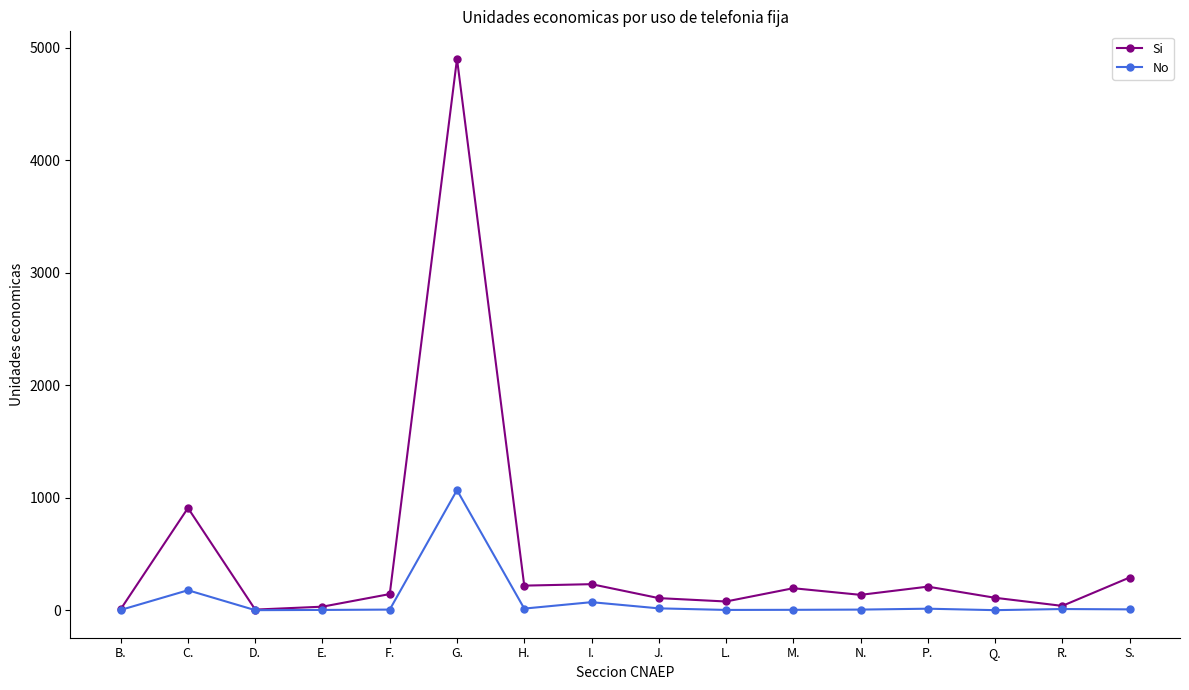

Which series has the largest total across all categories?

Si